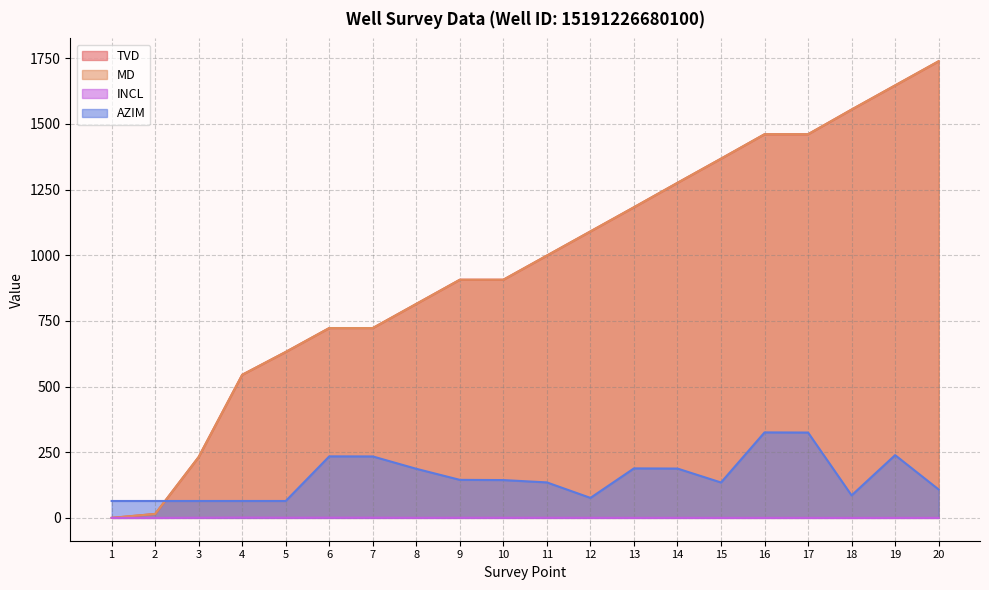

Is it true that TVD equals 1554.9 at 18?

True